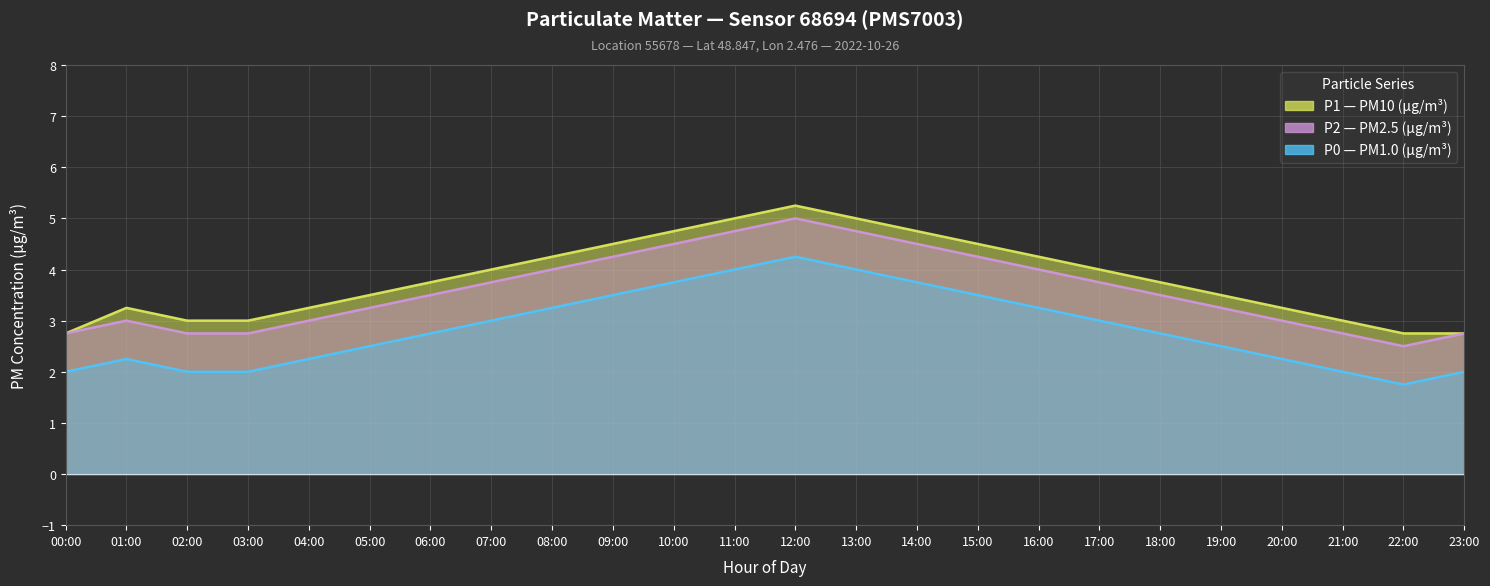

How many lines are shown in the chart?

3